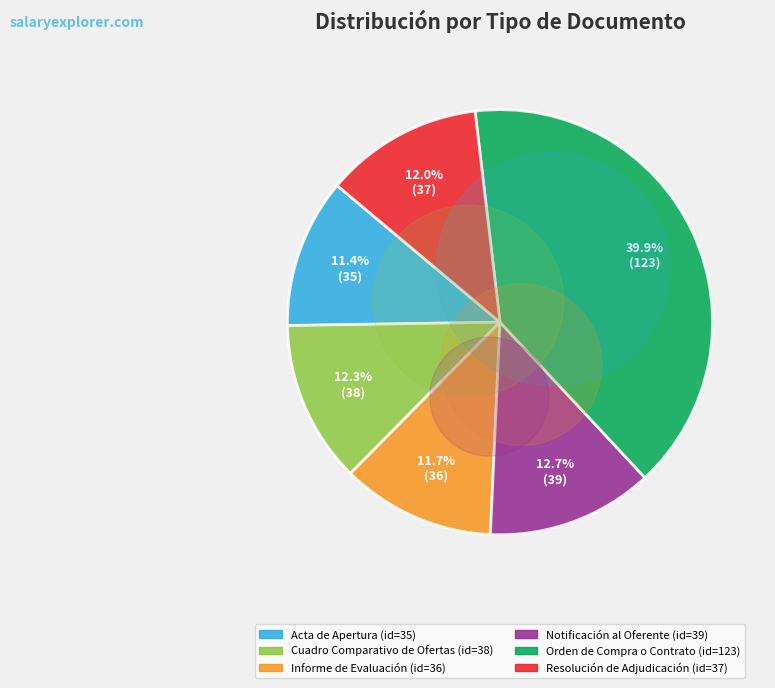

To the nearest percent, what is the average slice percentage?

17%